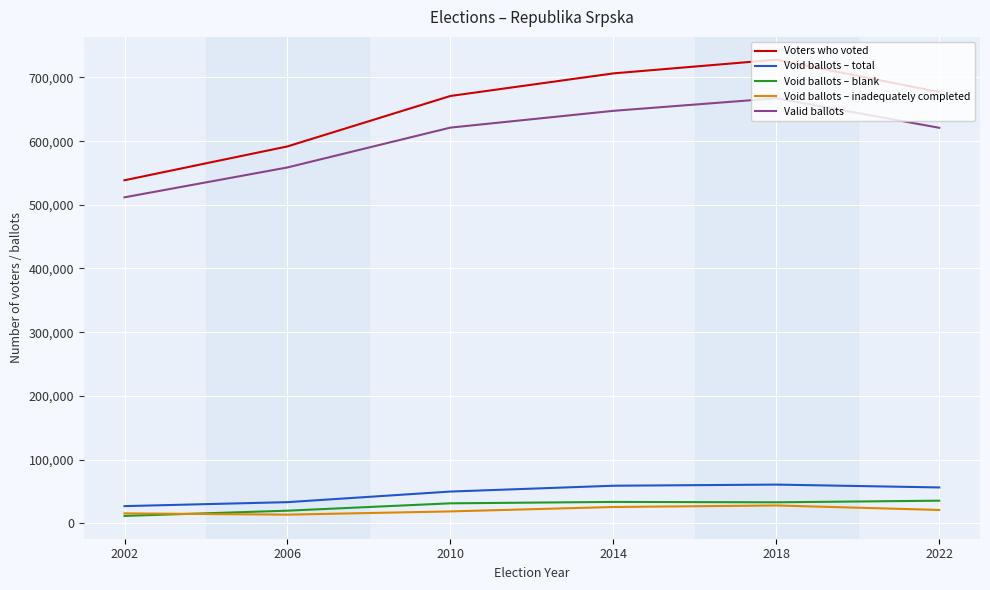

How many interior local peaks does the Valid ballots series have?

1